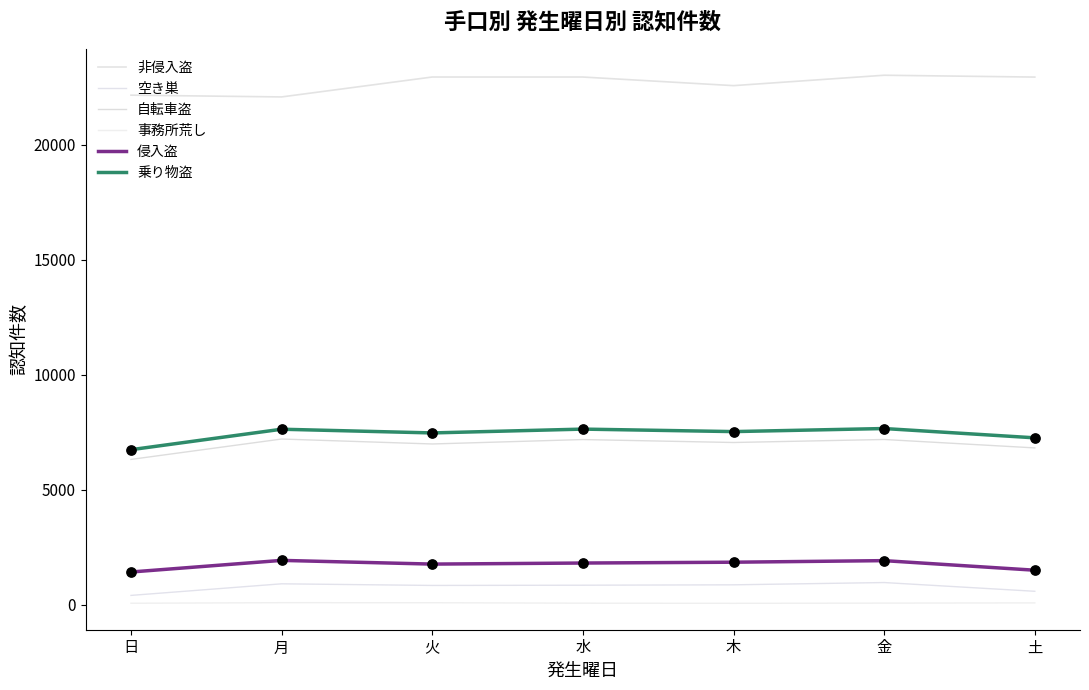

What are all the series names shown in the legend?

非侵入盗, 空き巣, 自転車盗, 事務所荒し, 侵入盗, 乗り物盗